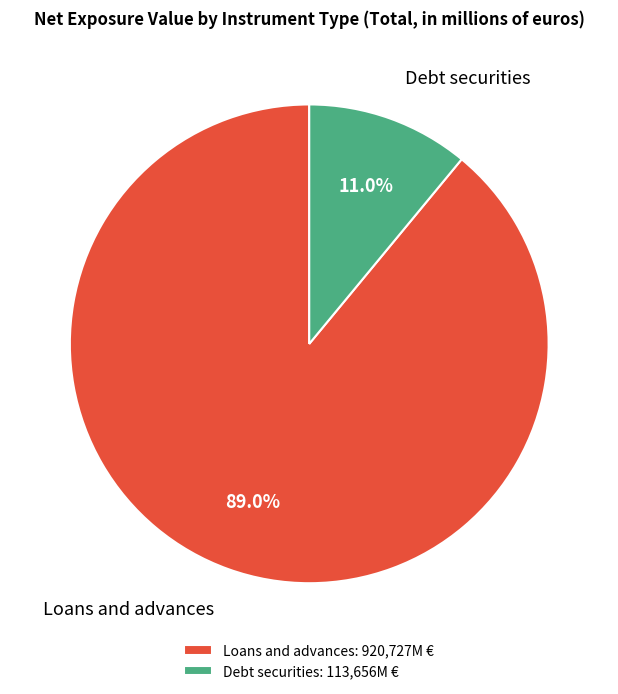

Between Debt securities: 113,656M € and Loans and advances: 920,727M €, which is larger?

Loans and advances: 920,727M €